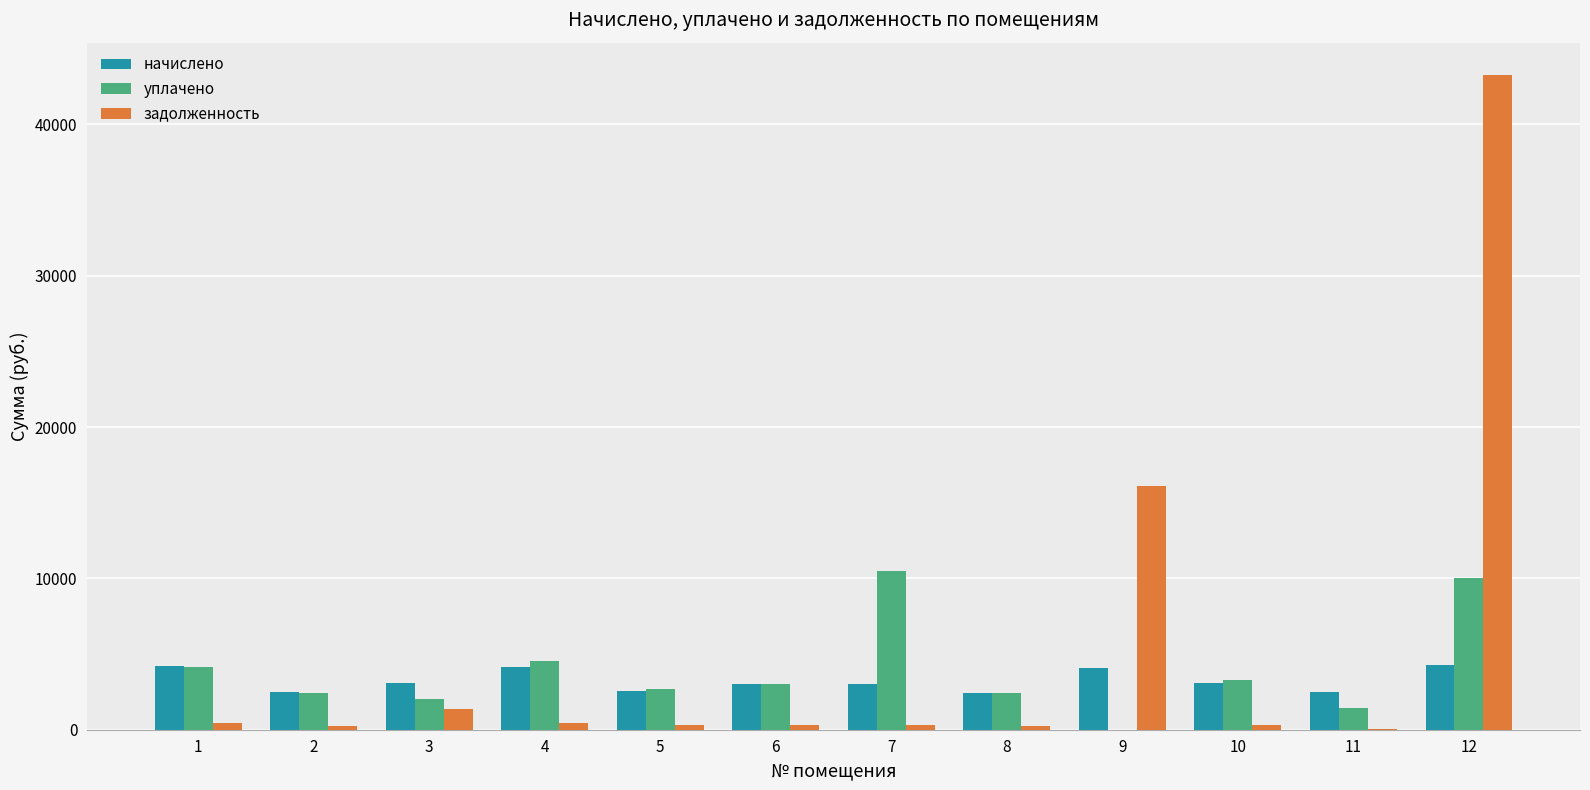

Between 4 and 11, which series saw the biggest shift?

уплачено